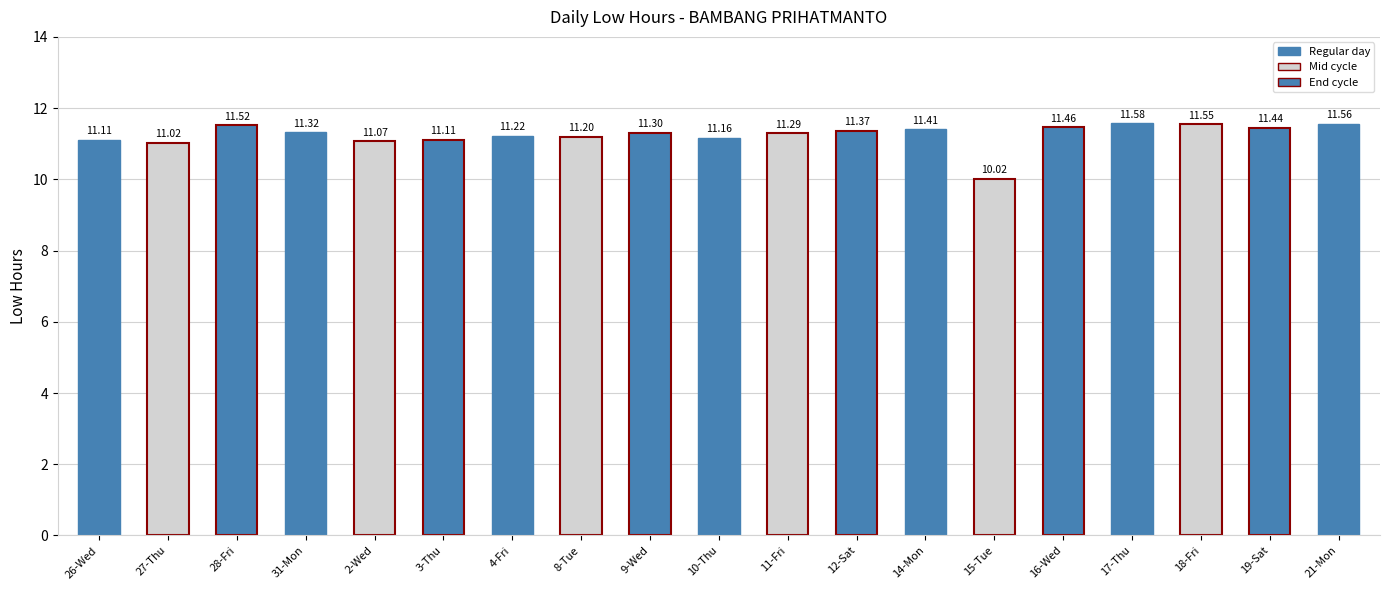

What is the average value?

11.2